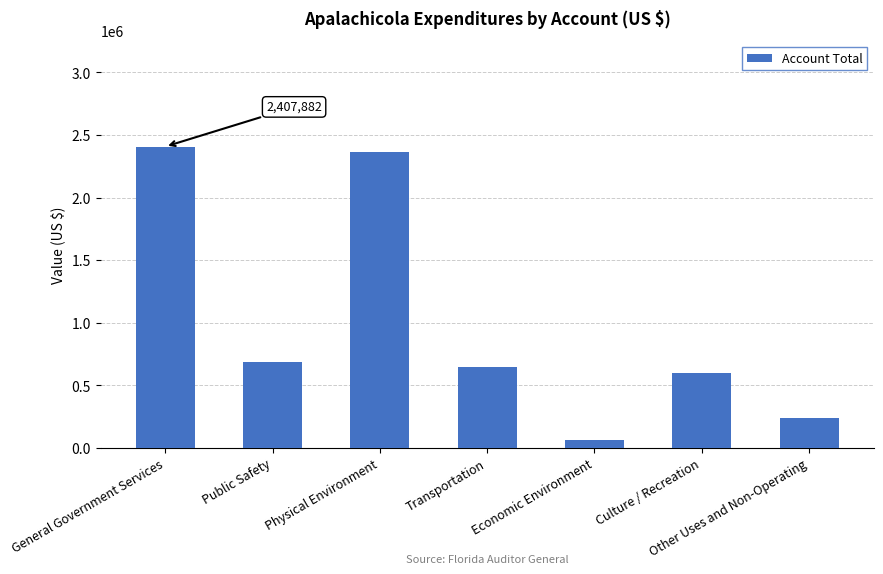

List the labels in order of value, smallest first.

Economic Environment, Other Uses and Non-Operating, Culture / Recreation, Transportation, Public Safety, Physical Environment, General Government Services